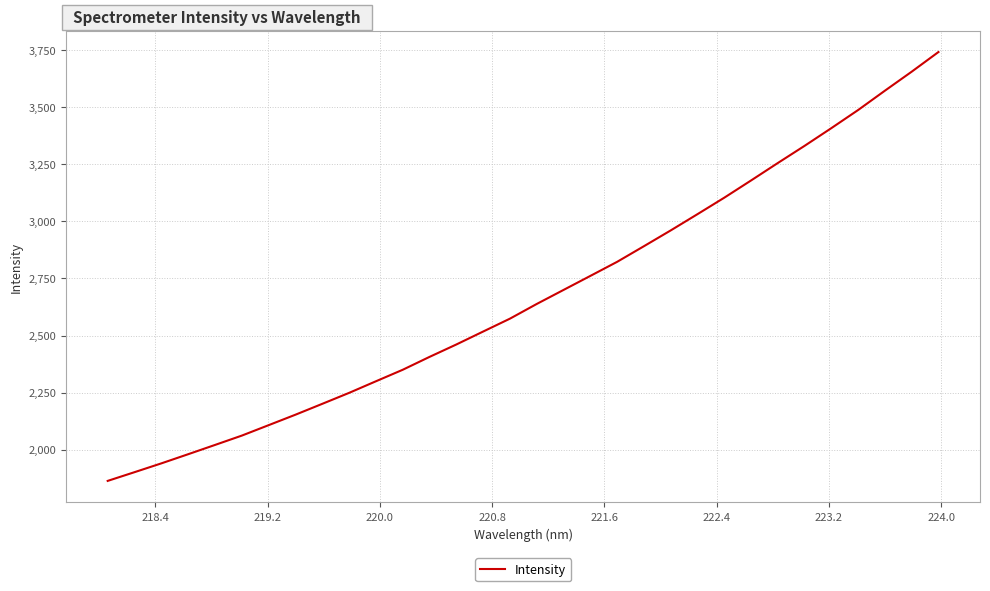

What is the difference between the maximum and minimum values?

1880.0